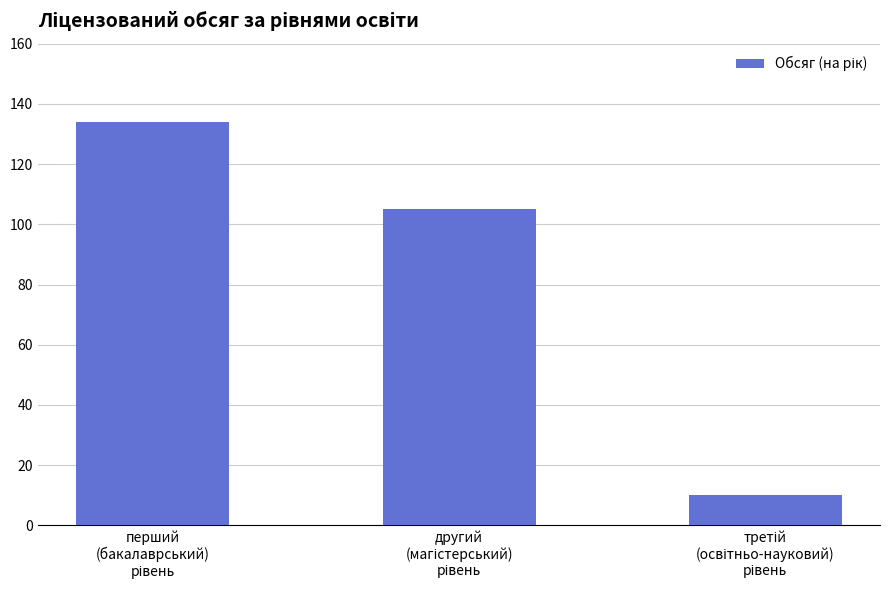

What is the difference between the second highest and minimum values?

95